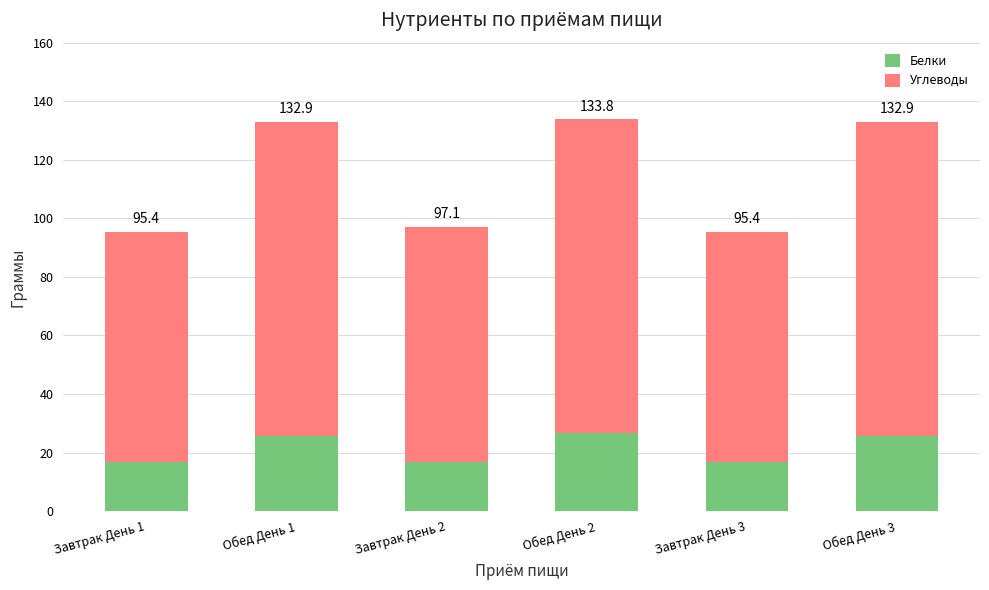

How many bars are there in total?

6